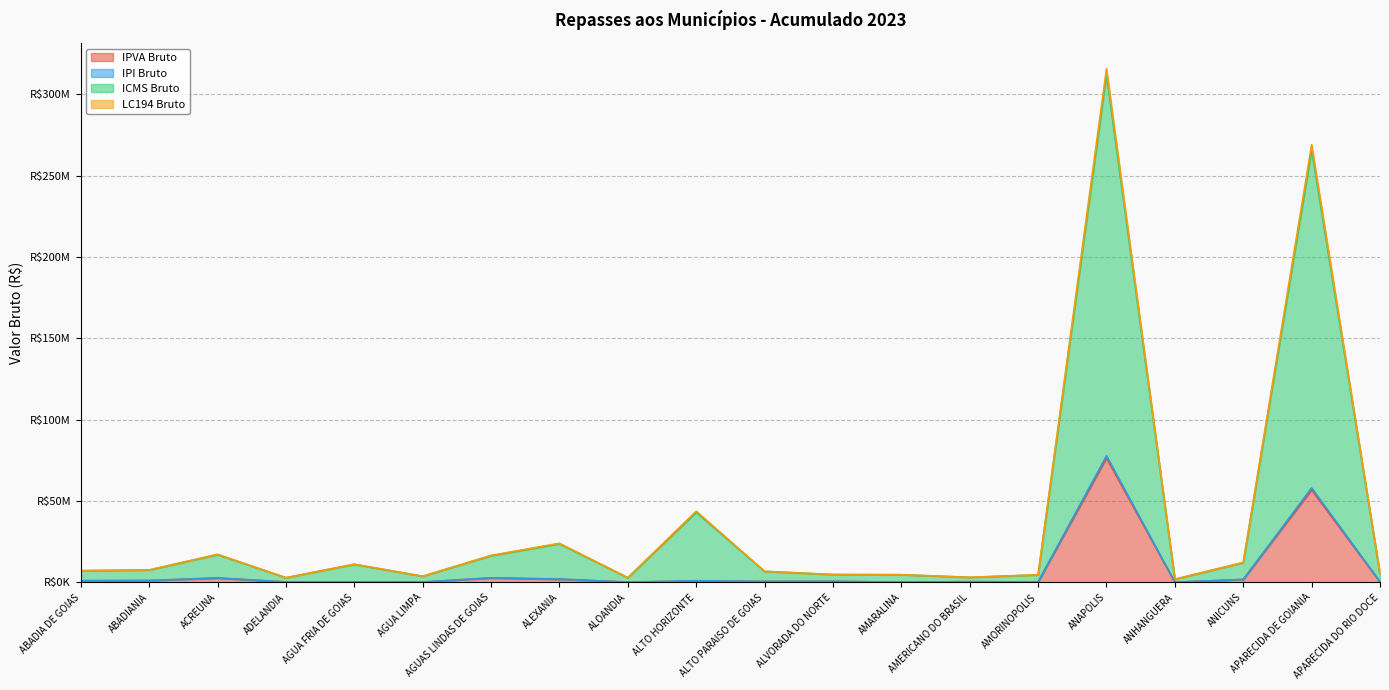

How many data points in IPVA Bruto are above 571335?

10